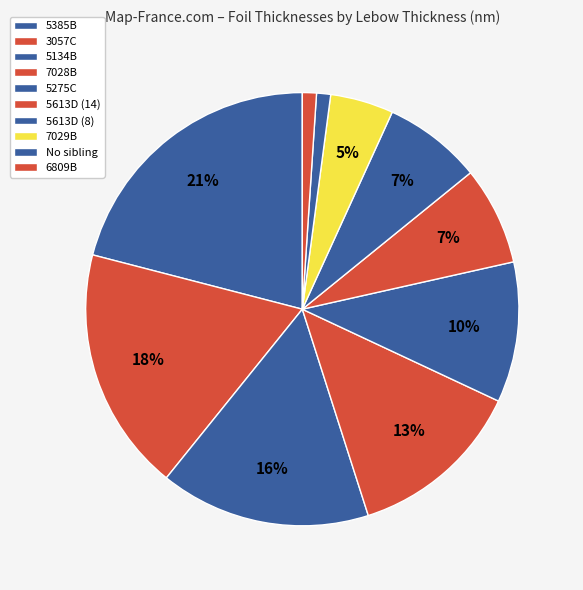

To the nearest percent, what percentage of the pie is 5385B?

21%